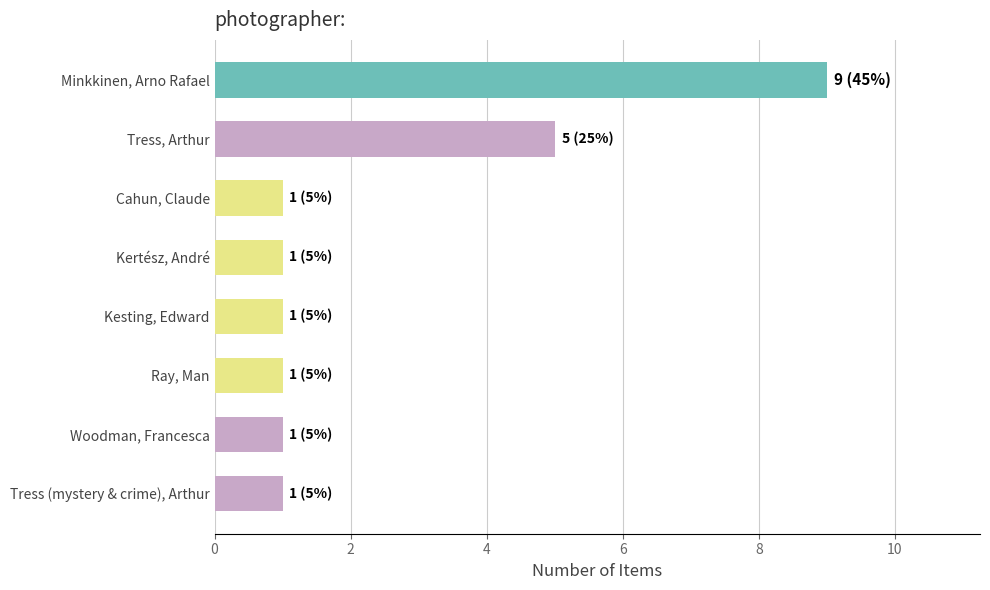

Reading right to left, transcribe all the data shown in this chart.

1	1	1	1	1	1	5	9